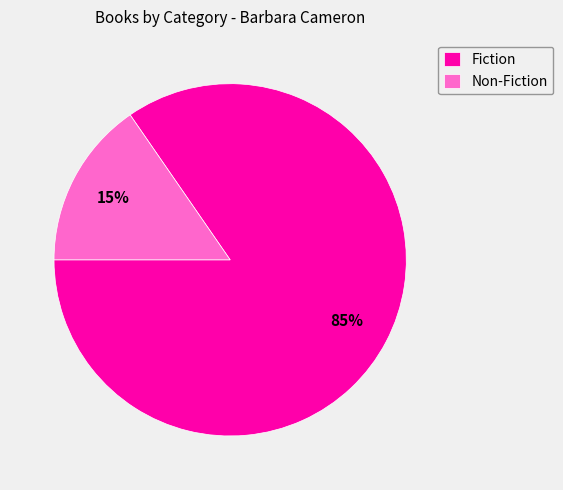

Which category has the smallest portion of the pie?

Non-Fiction